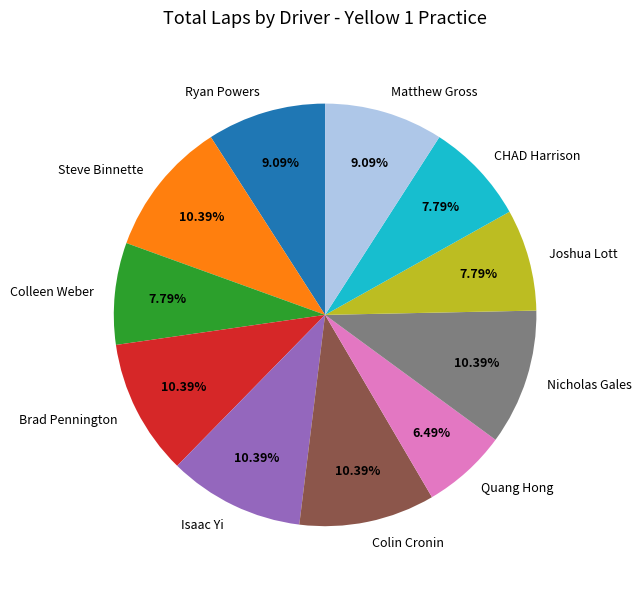

Approximately how many times larger is the value at Ryan Powers compared to Steve Binnette?

0.9